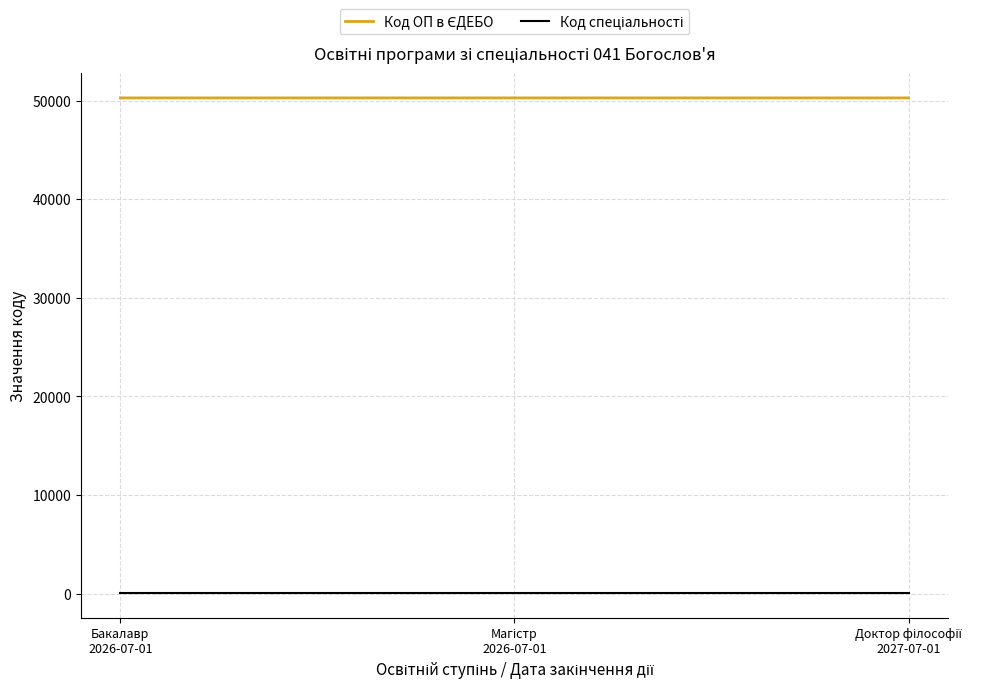

At how many categories does at least one series exceed 26017?

3